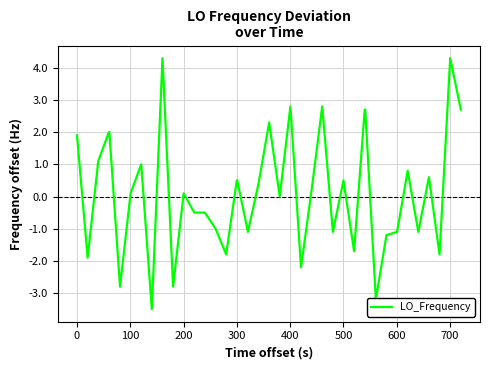

What is the minimum value shown in the chart?

-3.5